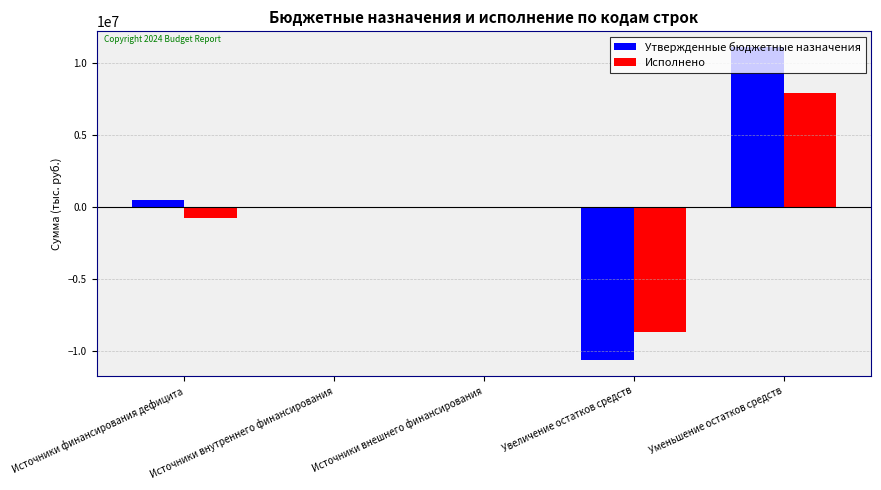

At which category is the sum across all series the highest?

Уменьшение остатков средств